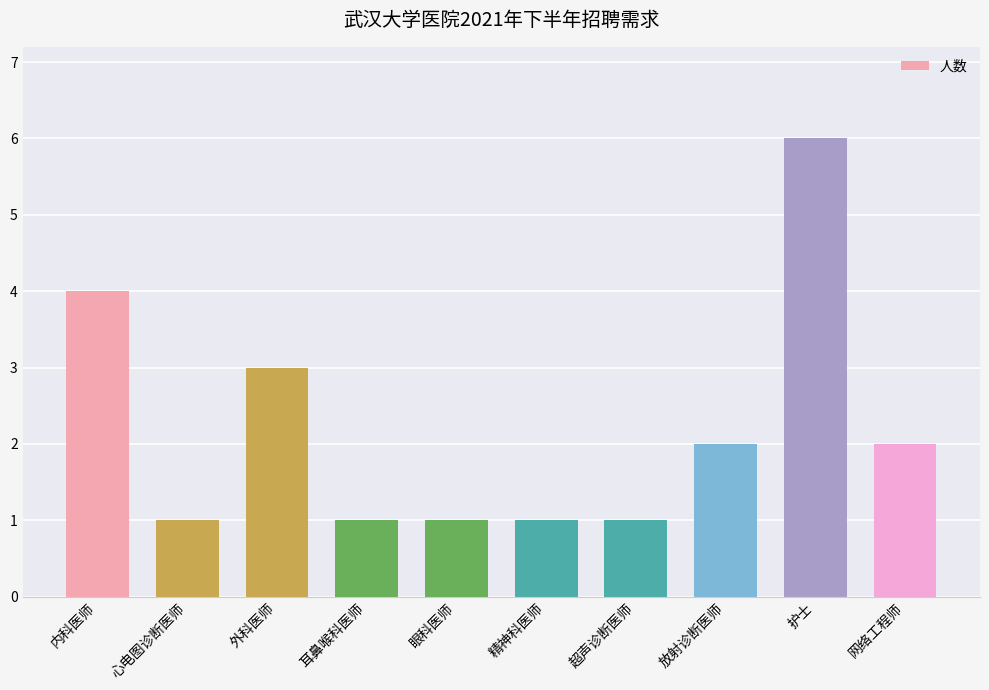

What is the label of the 7th bar from the left?

超声诊断医师